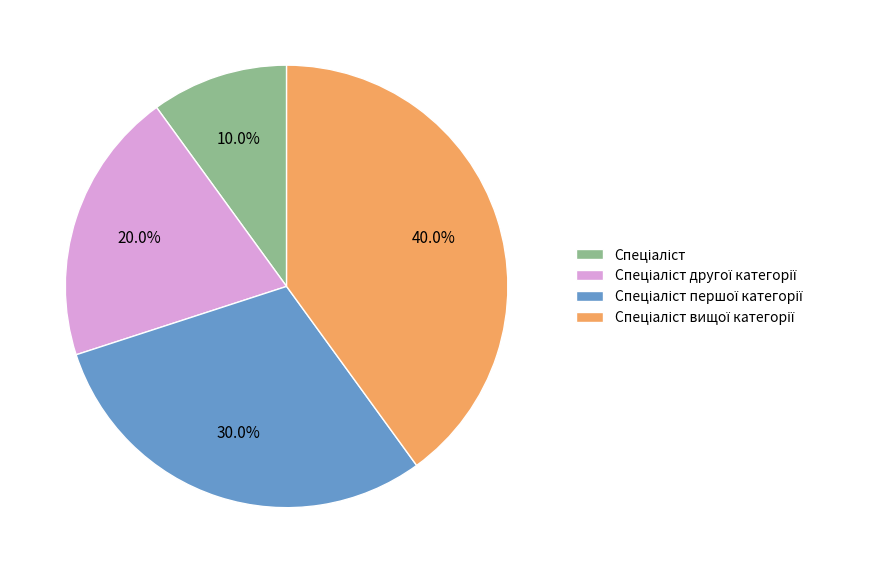

Is there a majority slice in this chart?

No